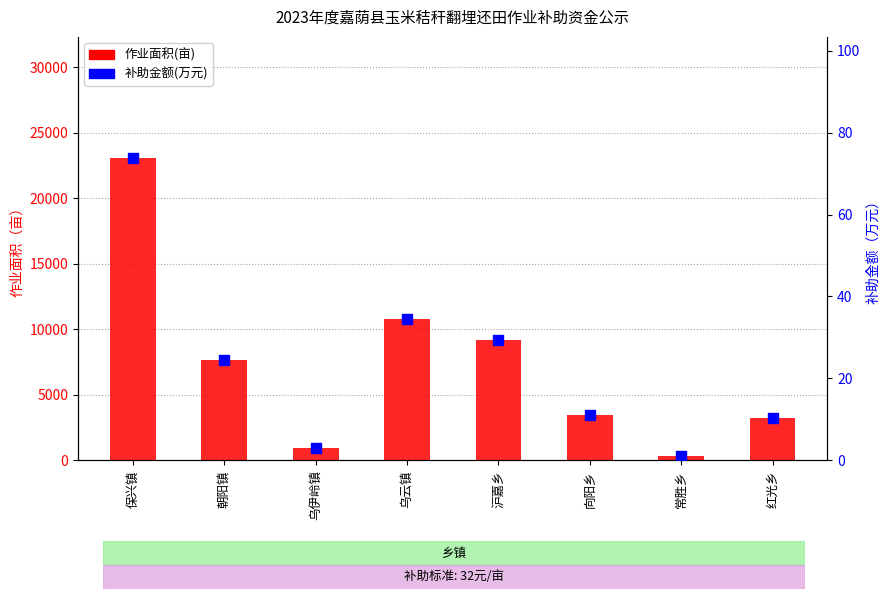

At how many categories does at least one series exceed 20308?

1